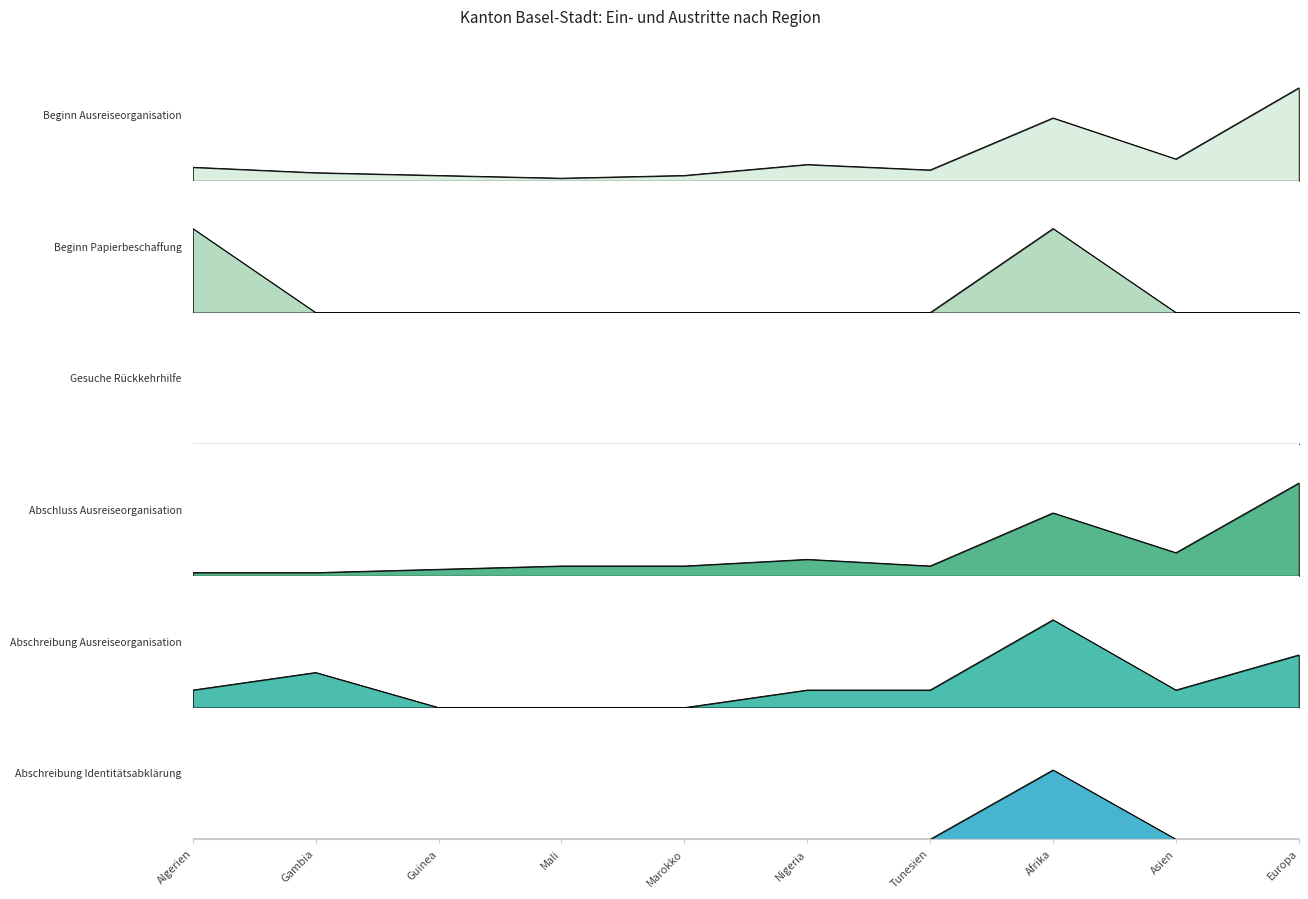

What is the label of the 4th point from the left?

Mali